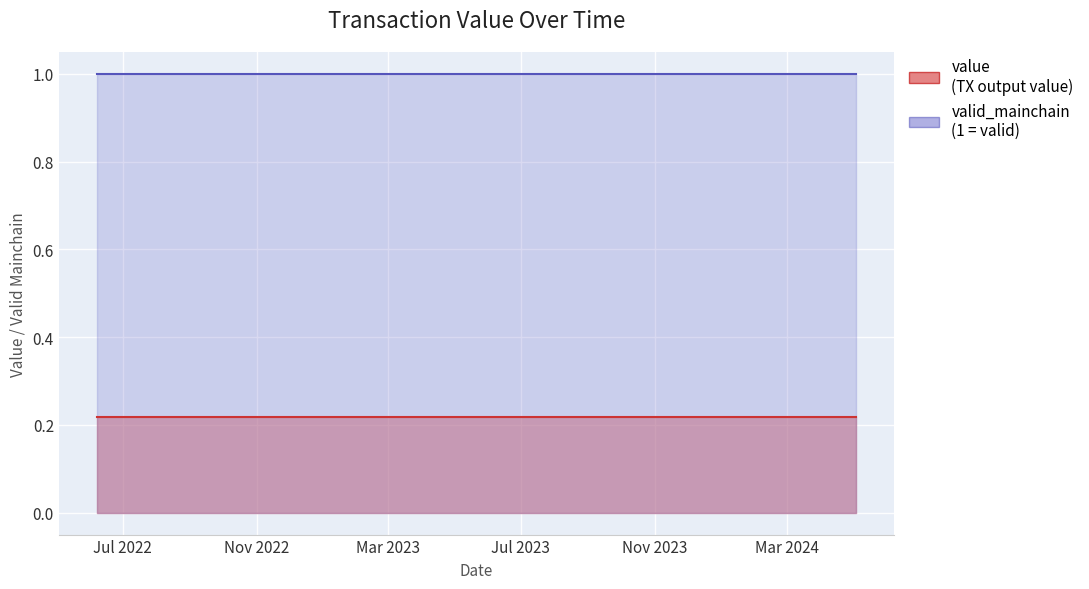

What is the sum of the value values at 8 and 19?

0.4